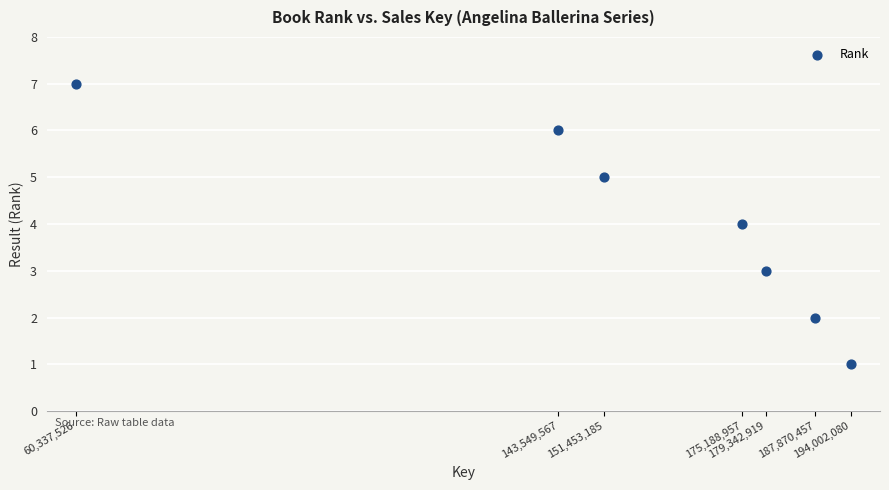

What is the range of Y values (max minus min)?

6